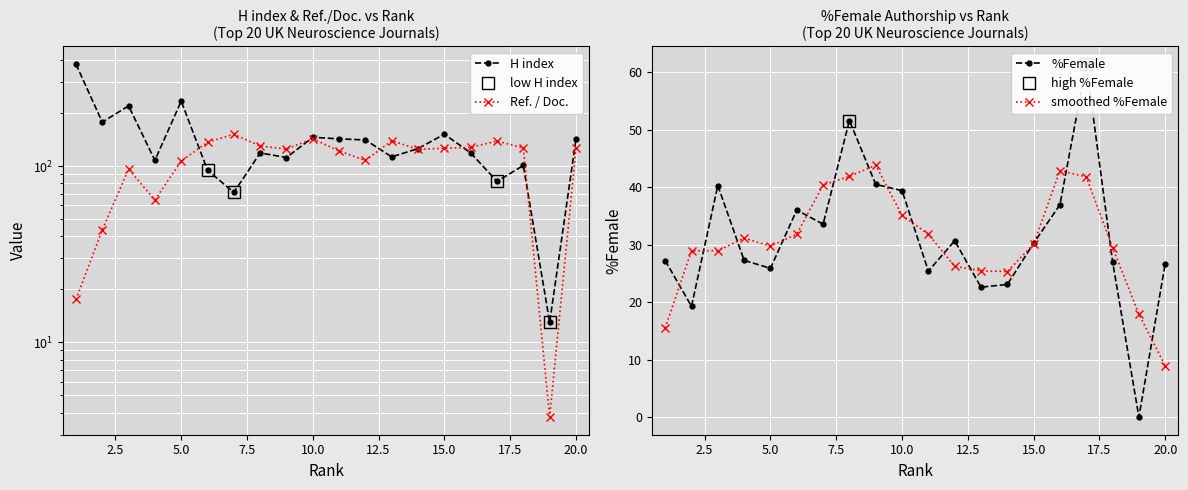

How many series are shown in this chart?

3